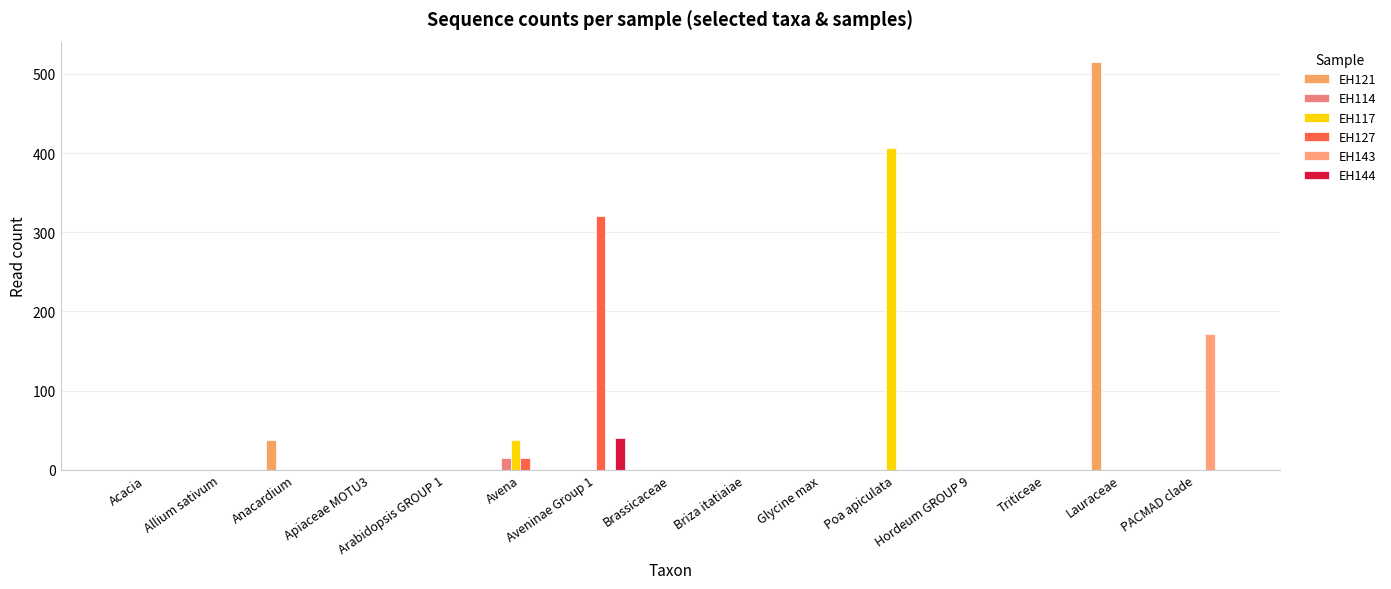

What are all the series names shown in the legend?

EH121, EH114, EH117, EH127, EH143, EH144